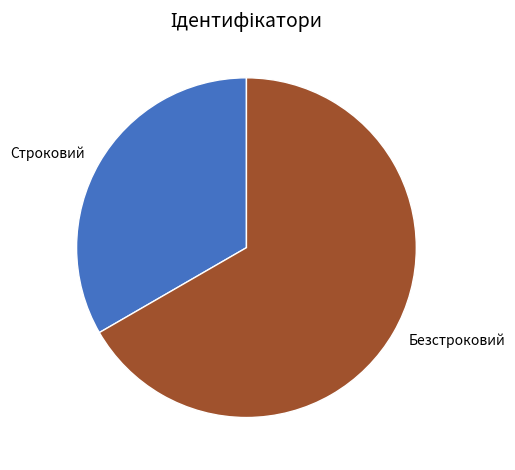

Is the sum of Безстроковий and Строковий greater than half?

Yes